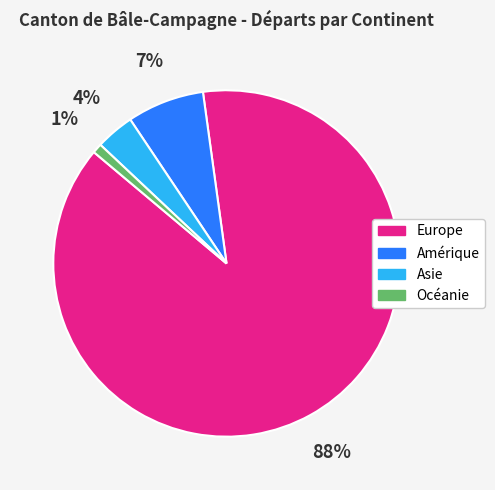

To the nearest percent, what is the average slice percentage?

25%